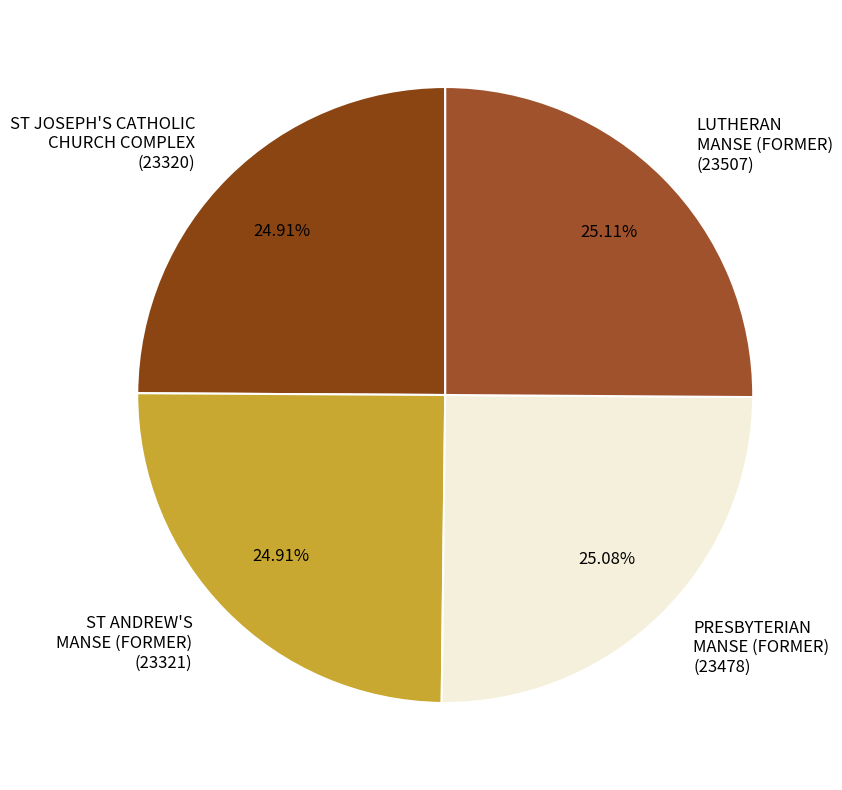

Is there a majority slice in this chart?

No